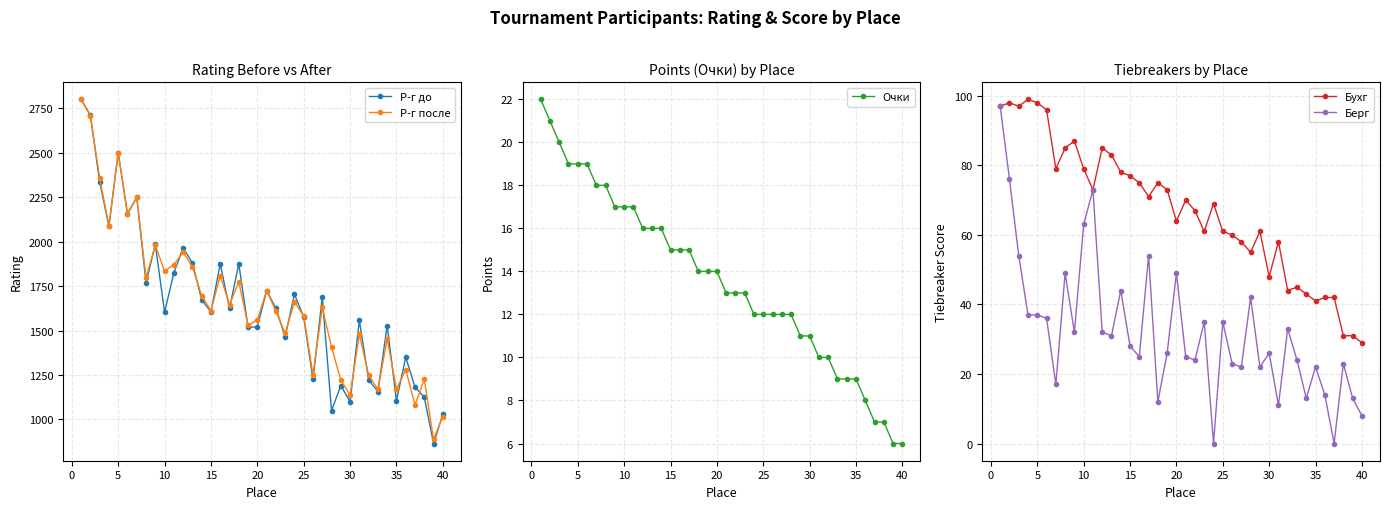

Is the value of Р-г до at 20 greater than the value of Р-г после at 40?

Yes